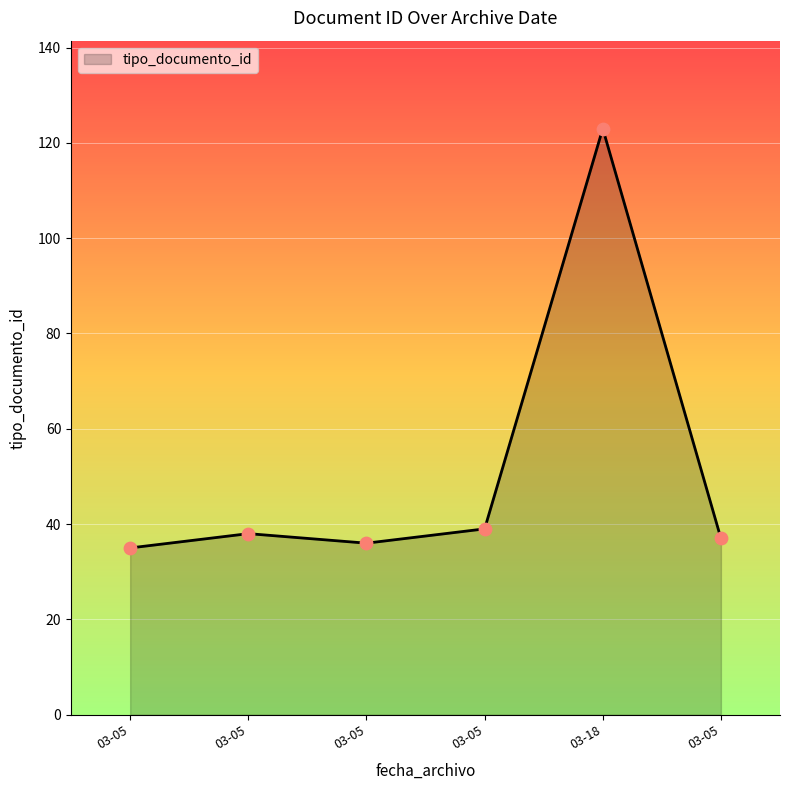

How many categories are shown in the chart?

6